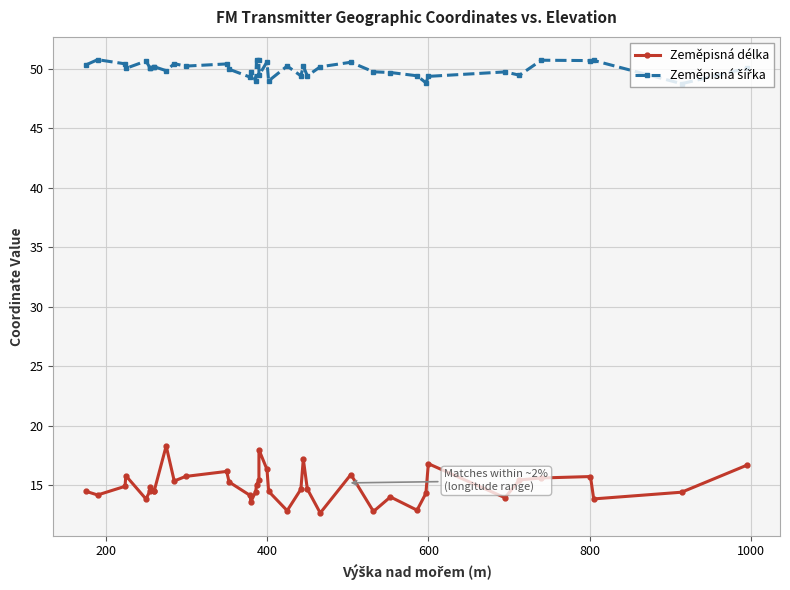

In Zeměpisná šířka, how many points are lower than both neighbors (excluding endpoints)?

14